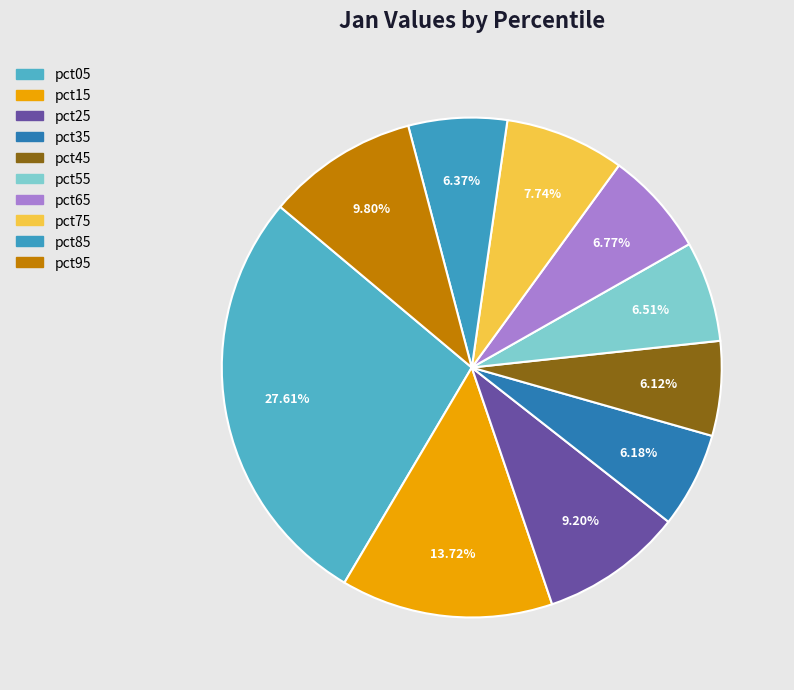

To the nearest percent, what portion does pct65 represent?

7%